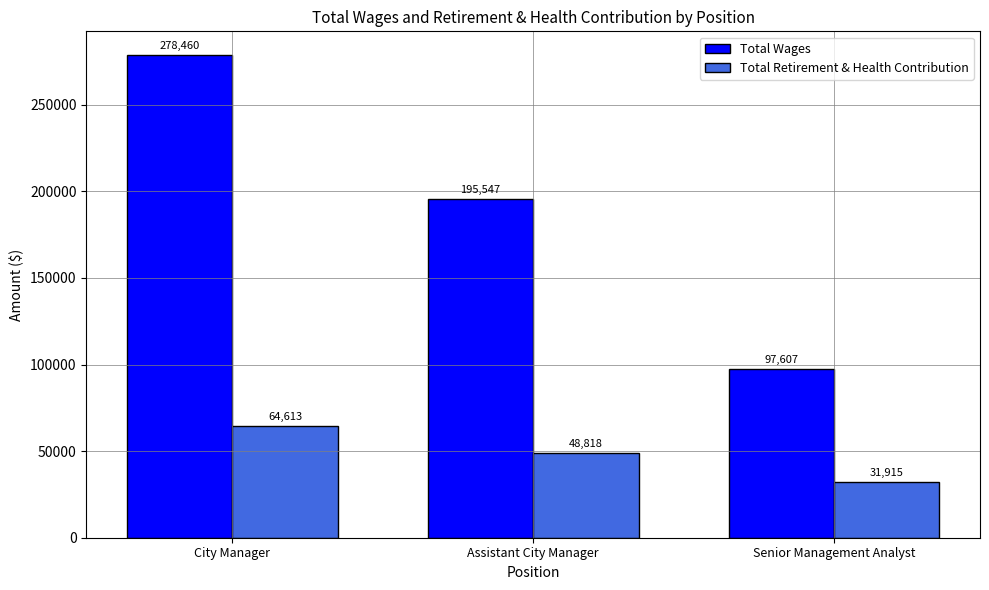

Rank the series by their average value, from highest to lowest.

Total Wages, Total Retirement & Health Contribution